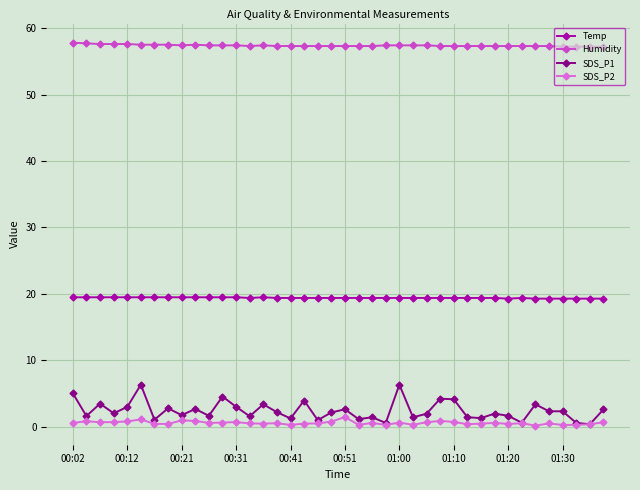

What is the maximum value shown in the chart?

57.8